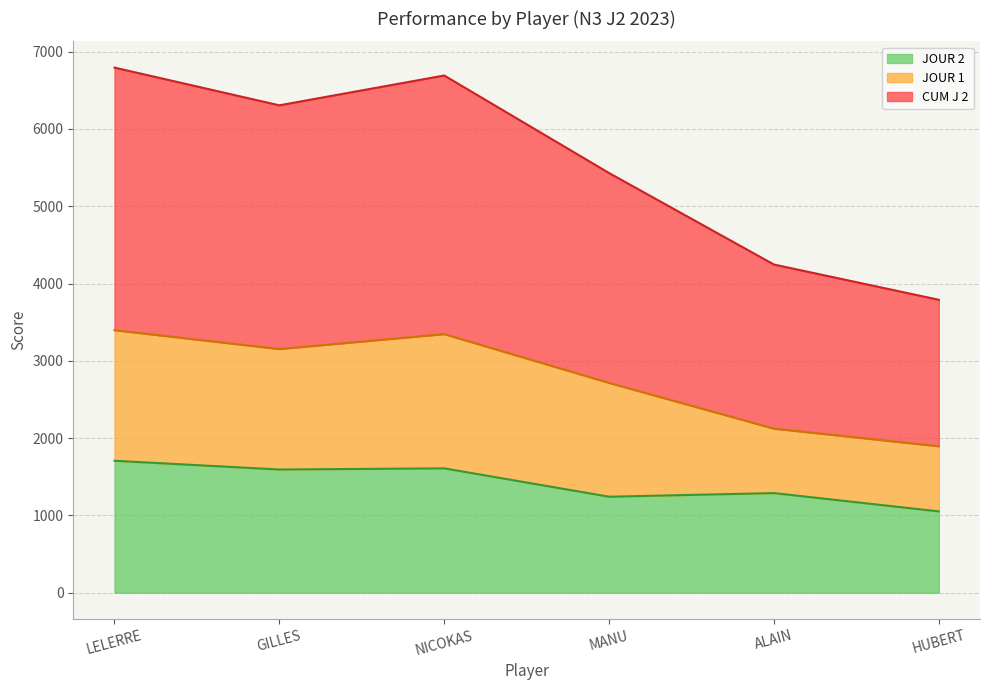

Does the chart have visible grid lines?

Yes